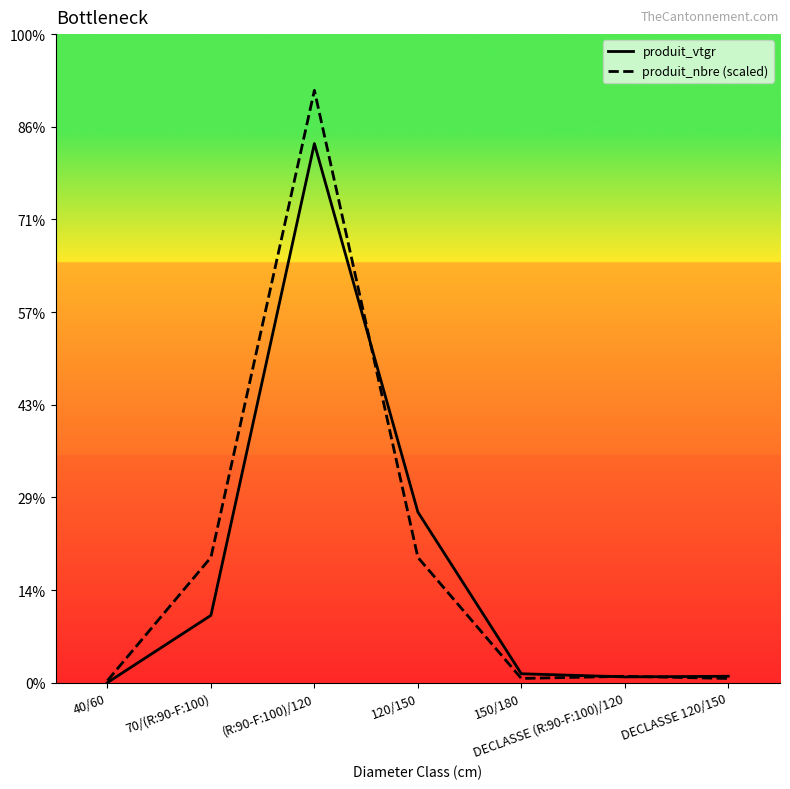

What are all the series names shown in the legend?

produit_vtgr, produit_nbre (scaled)